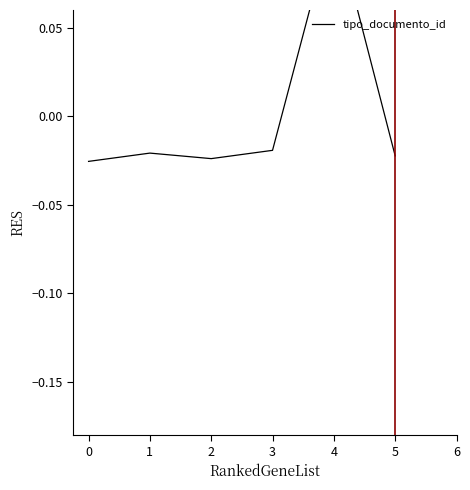

Which category has the highest value across all series?

4